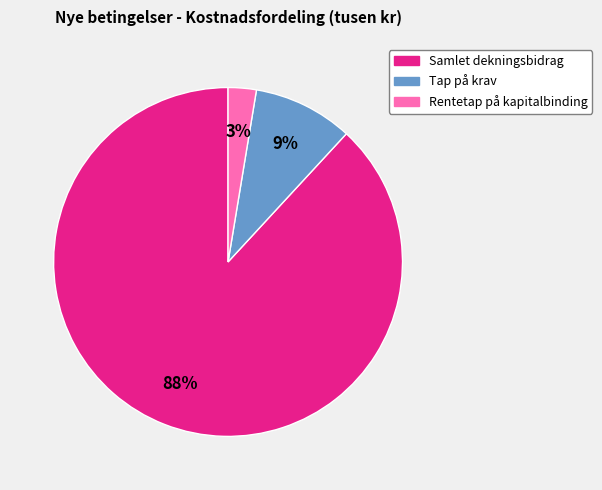

Which slice is the smallest?

Rentetap på kapitalbinding